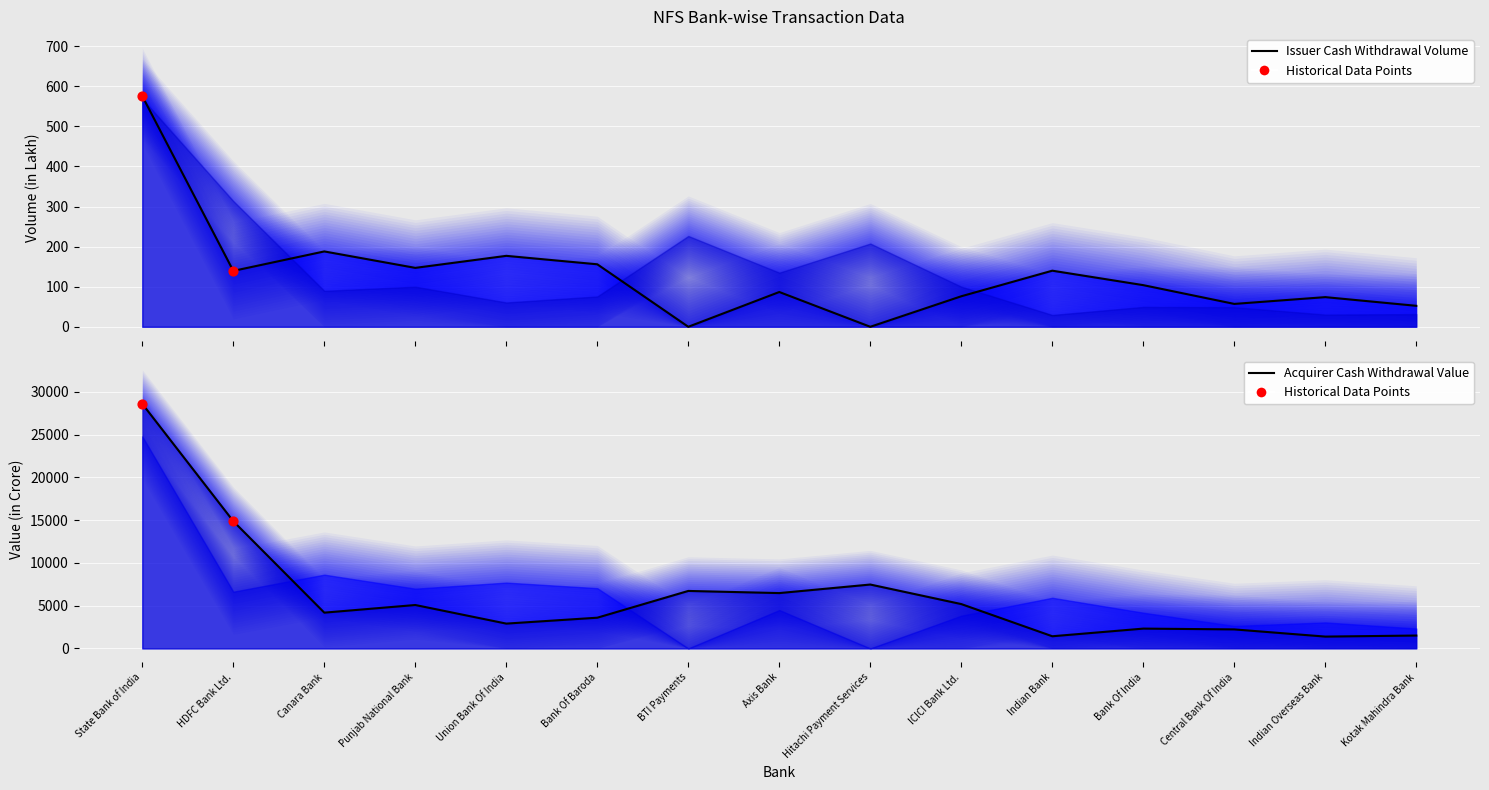

Which series reaches the maximum Y coordinate?

Acquirer Cash Withdrawal Value